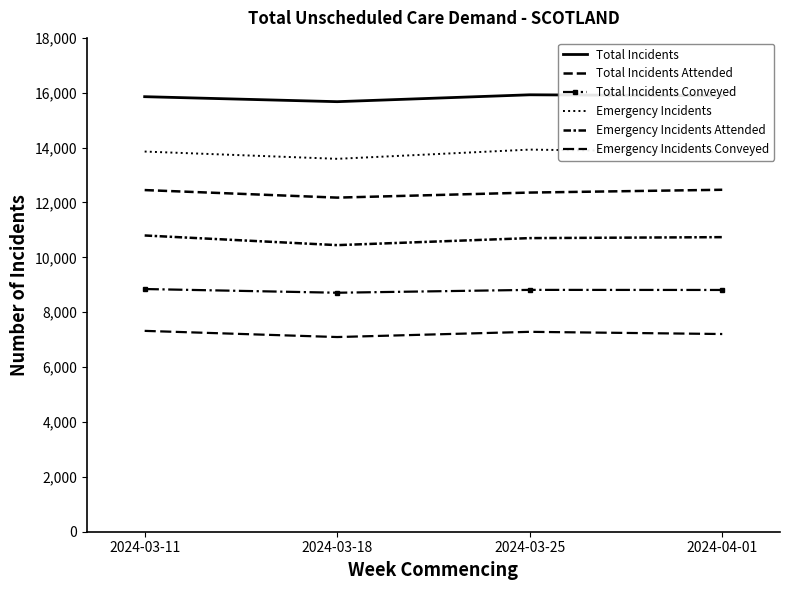

At how many categories does at least one series exceed 9240?

4